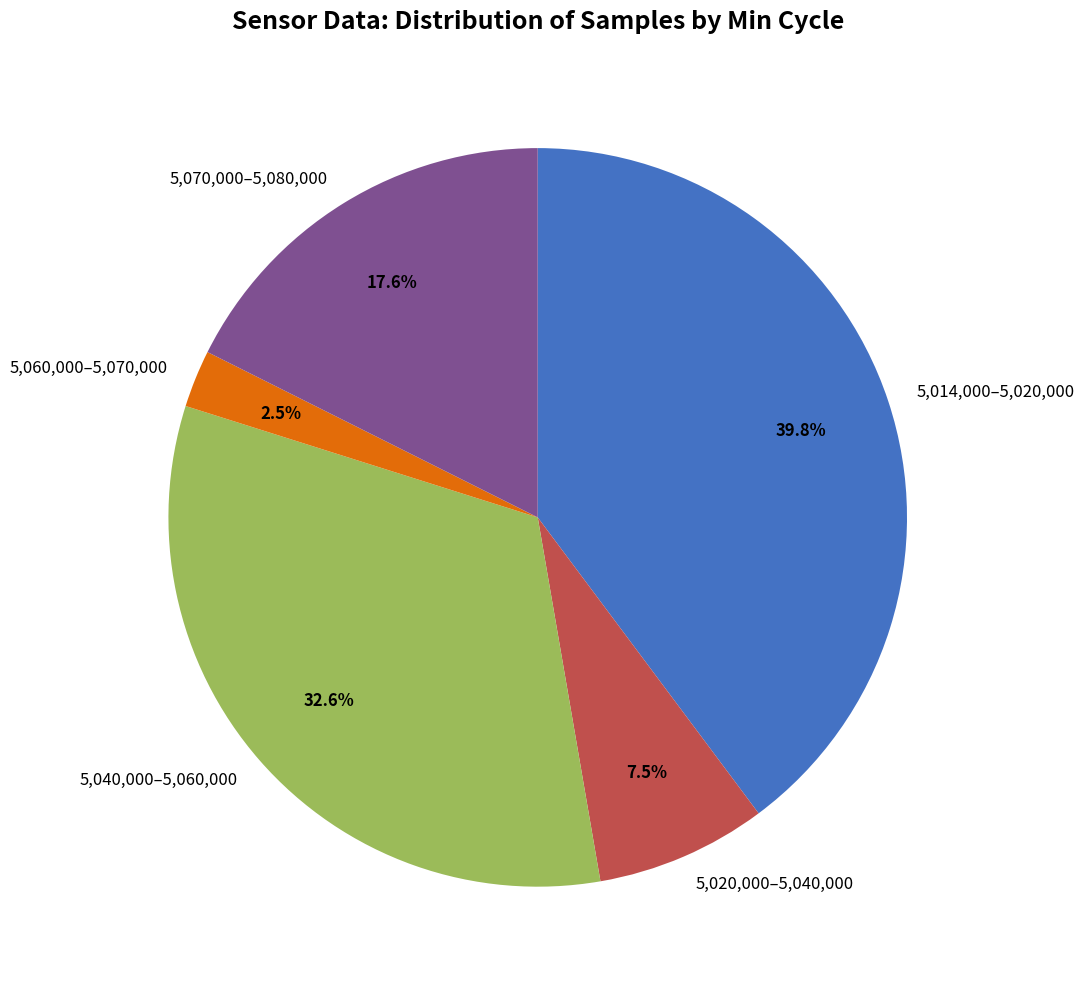

How many slices are in this pie chart?

5